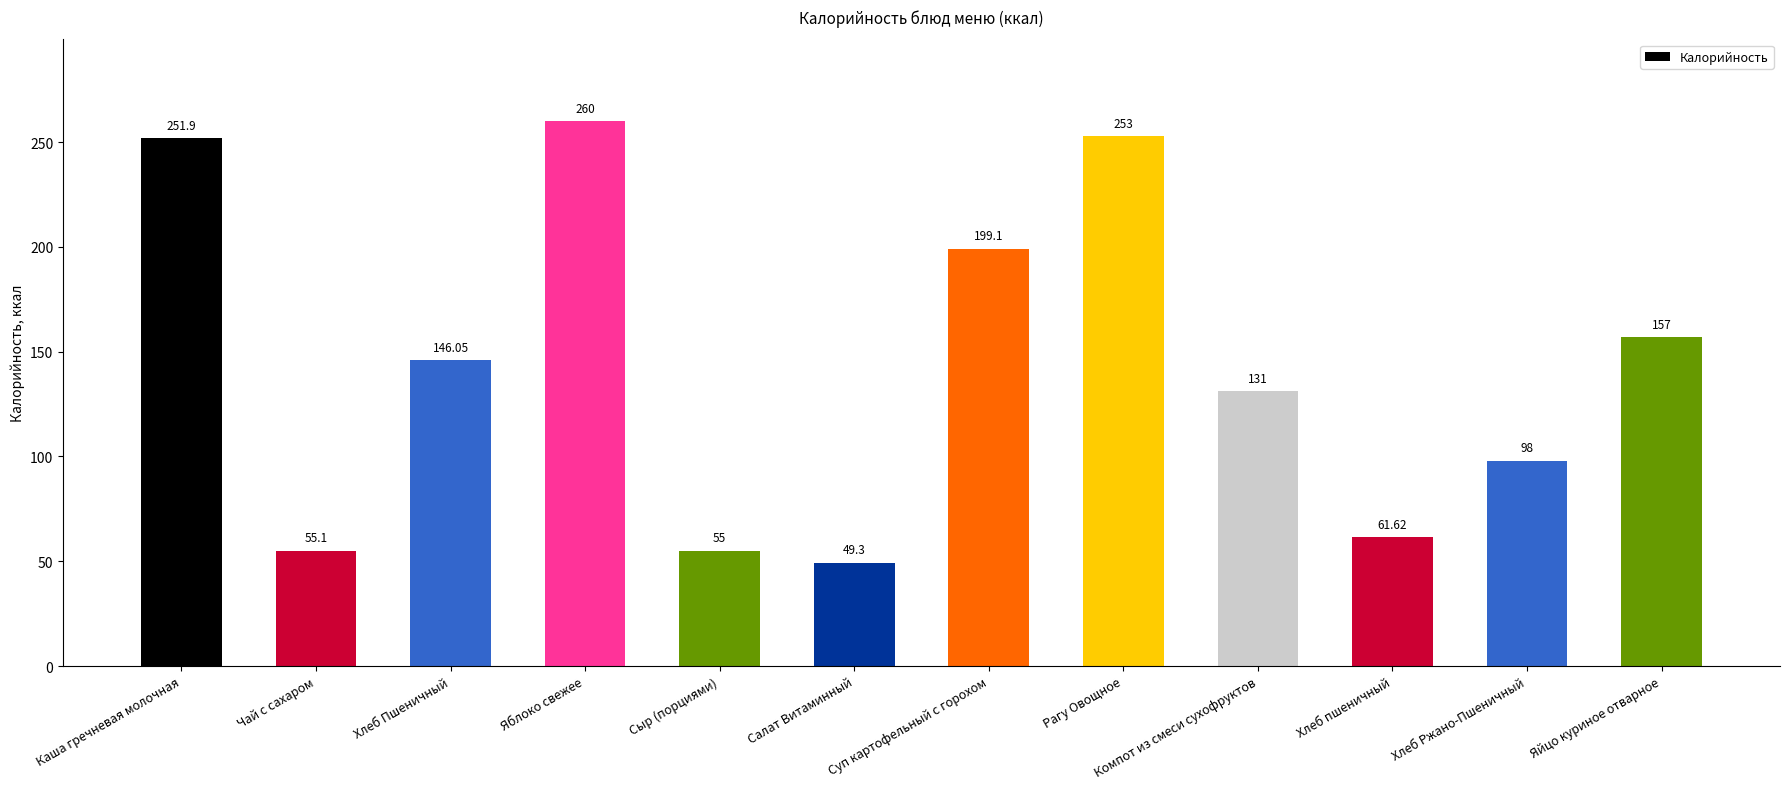

What is the sum of the values at Компот из смеси сухофруктов and Чай с сахаром?

186.1